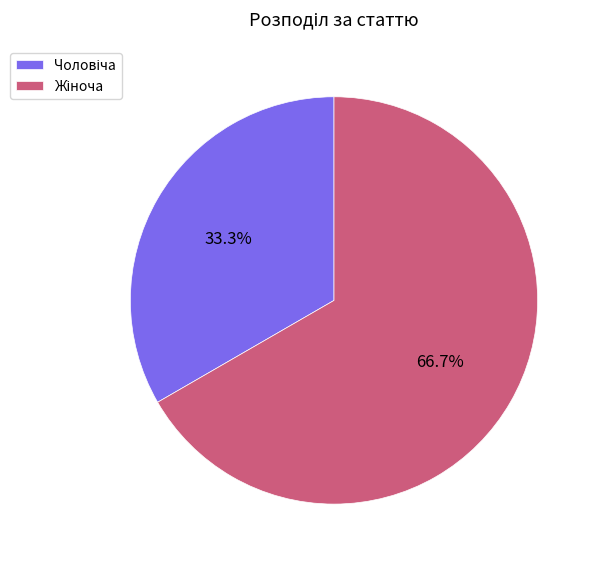

Is there any slice that represents more than half of the pie?

Yes